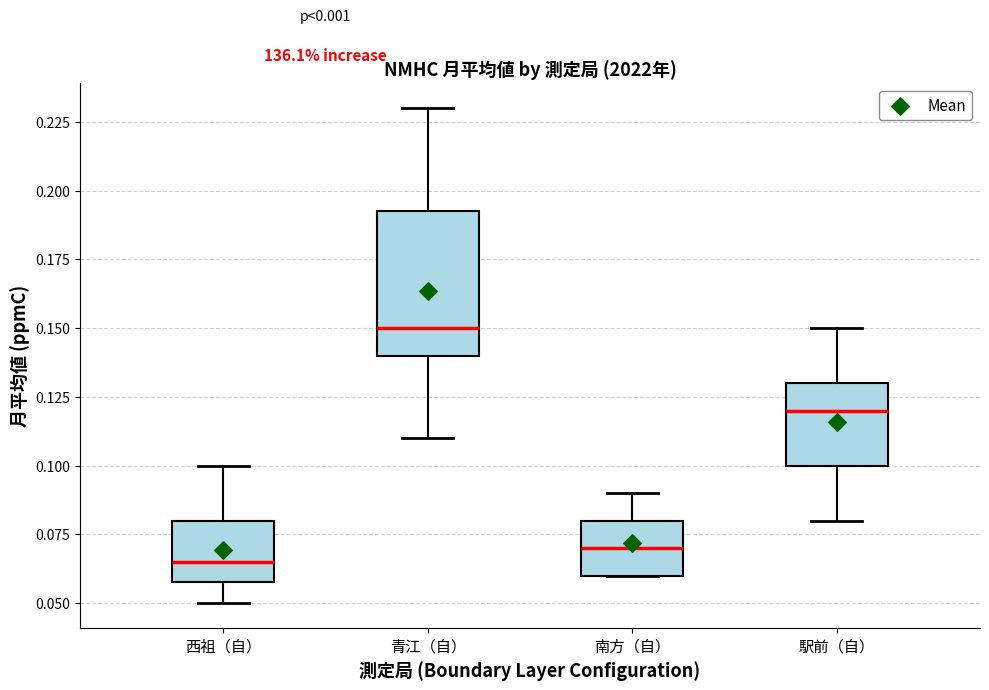

Comparing the boxes themselves (not the whiskers), which one is the tallest?

青江（自）